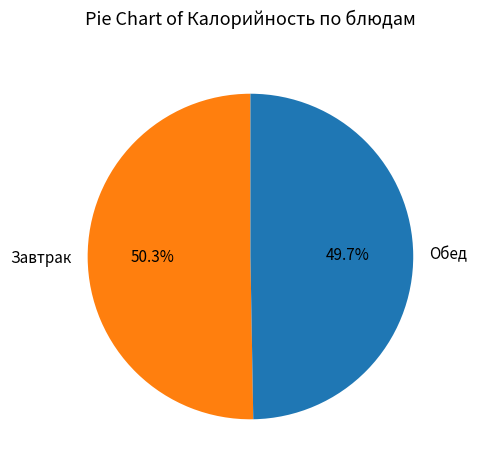

Which slice is the smallest?

Обед